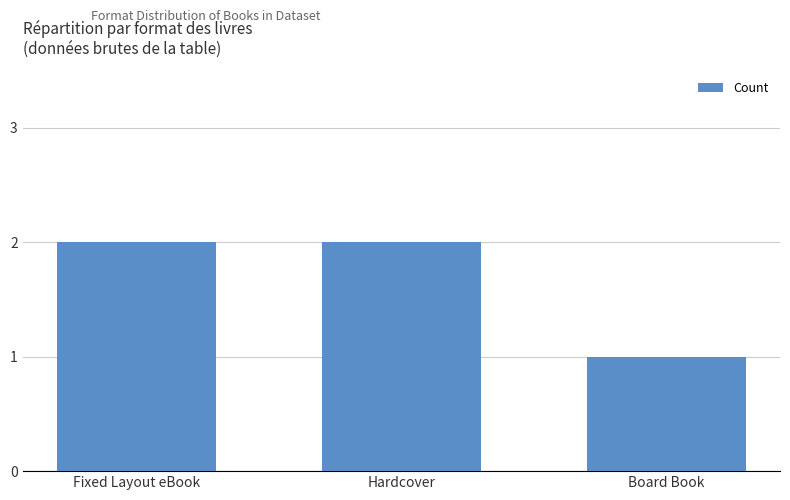

Reading left to right, what are all the values shown in this chart?

Fixed Layout eBook=2	Hardcover=2	Board Book=1